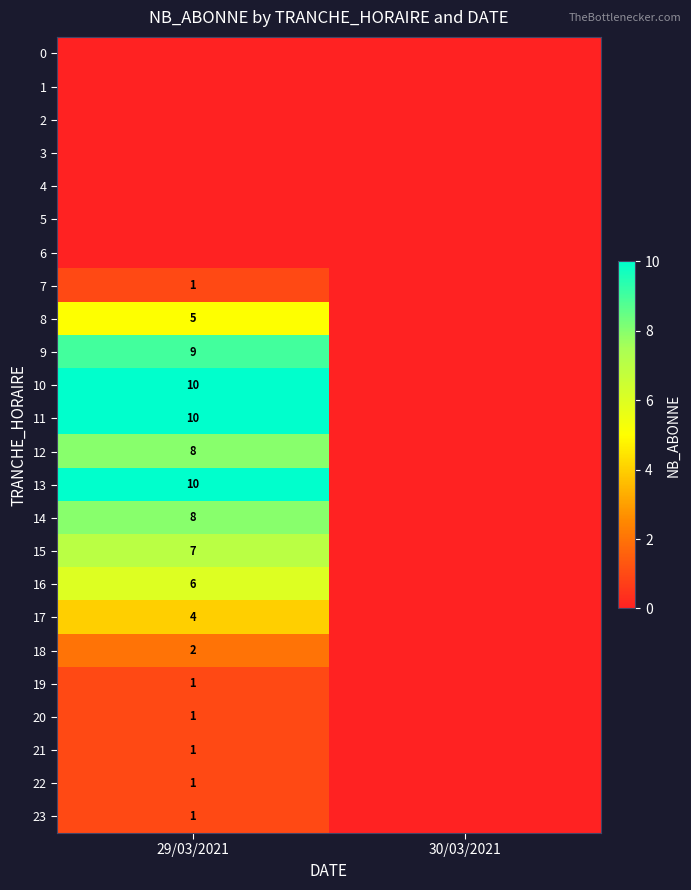

At which category is the sum across all series the highest?

29/03/2021